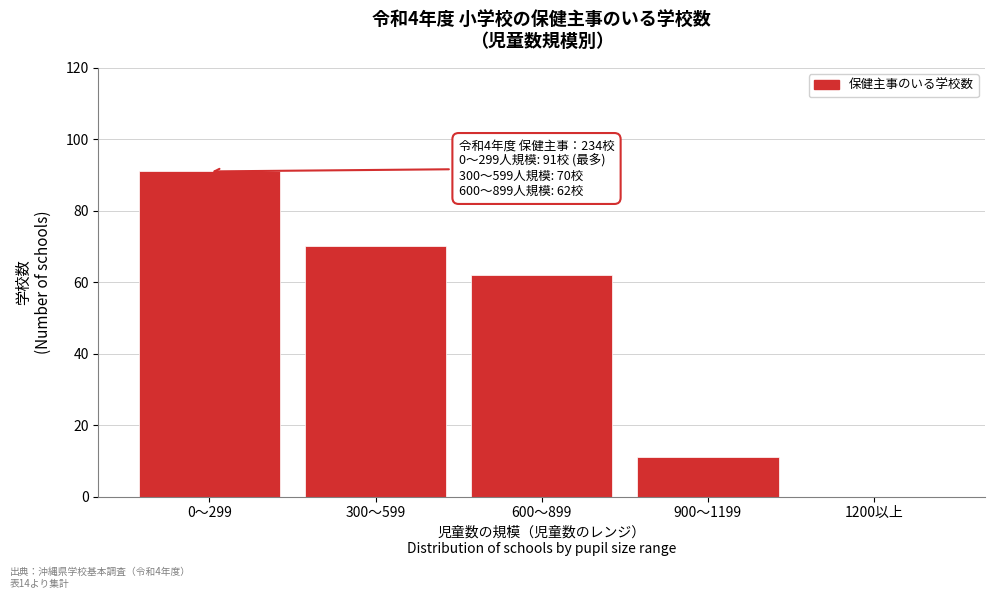

Reading right to left, extract all data points from this chart.

1200以上=0	900〜1199=11	600〜899=62	300〜599=70	0〜299=91